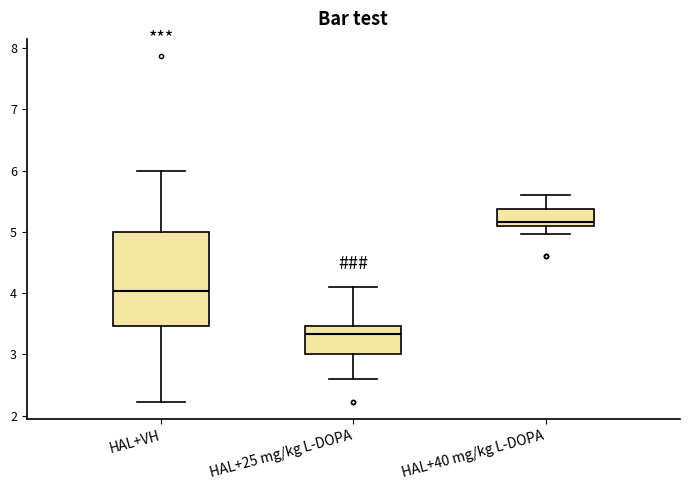

Reading left to right, read every box against the y-axis: the position of its median line, the range the box covers, and the ends of its whiskers. The values are not printed on the chart, so give them approximately, as read against the axis.

HAL+VH: median 4.0, box 3.5 to 5.0, whiskers 2.2 to 6.0
HAL+25 mg/kg L-DOPA: median 3.3, box 3.0 to 3.5, whiskers 2.6 to 4.1
HAL+40 mg/kg L-DOPA: median 5.2, box 5.1 to 5.4, whiskers 5.0 to 5.6